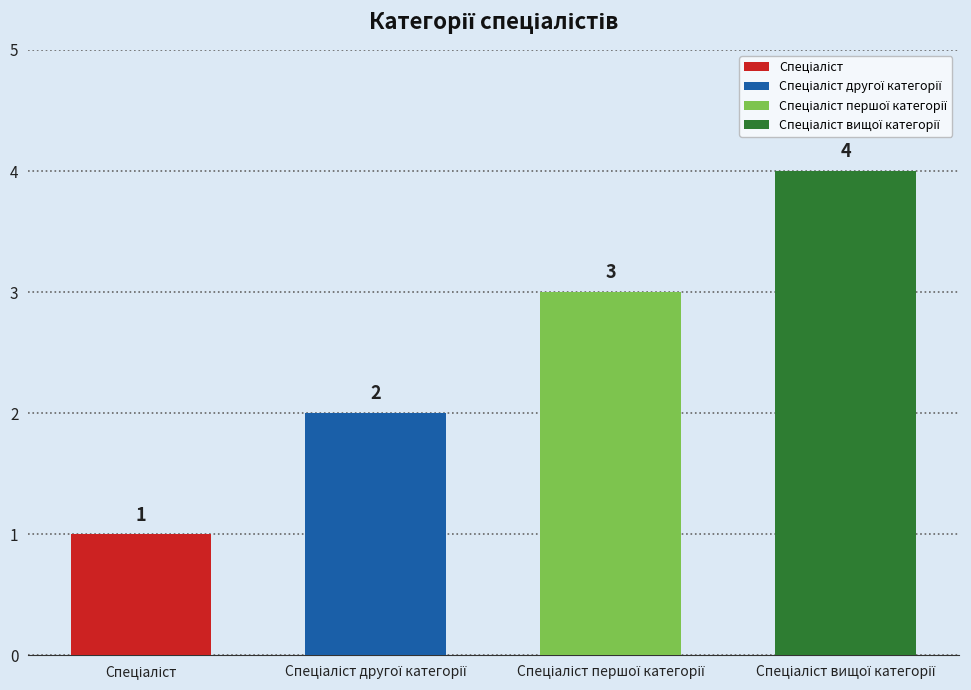

List the labels in order of value, smallest first.

Спеціаліст, Спеціаліст другої категорії, Спеціаліст першої категорії, Спеціаліст вищої категорії